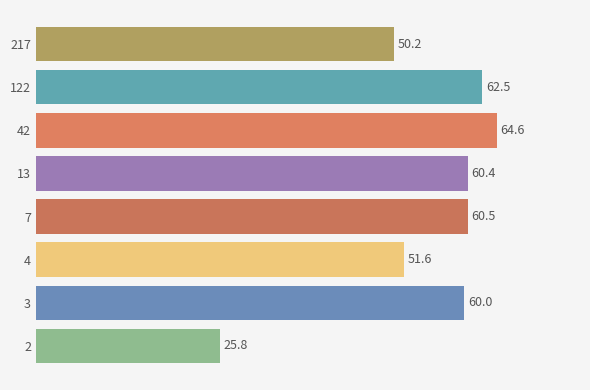

True or false: the data shows 62.5 at 122.

True